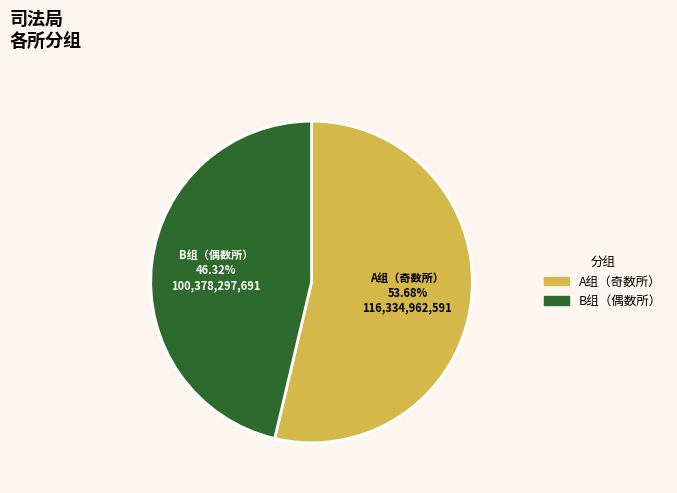

Is there a majority slice in this chart?

Yes